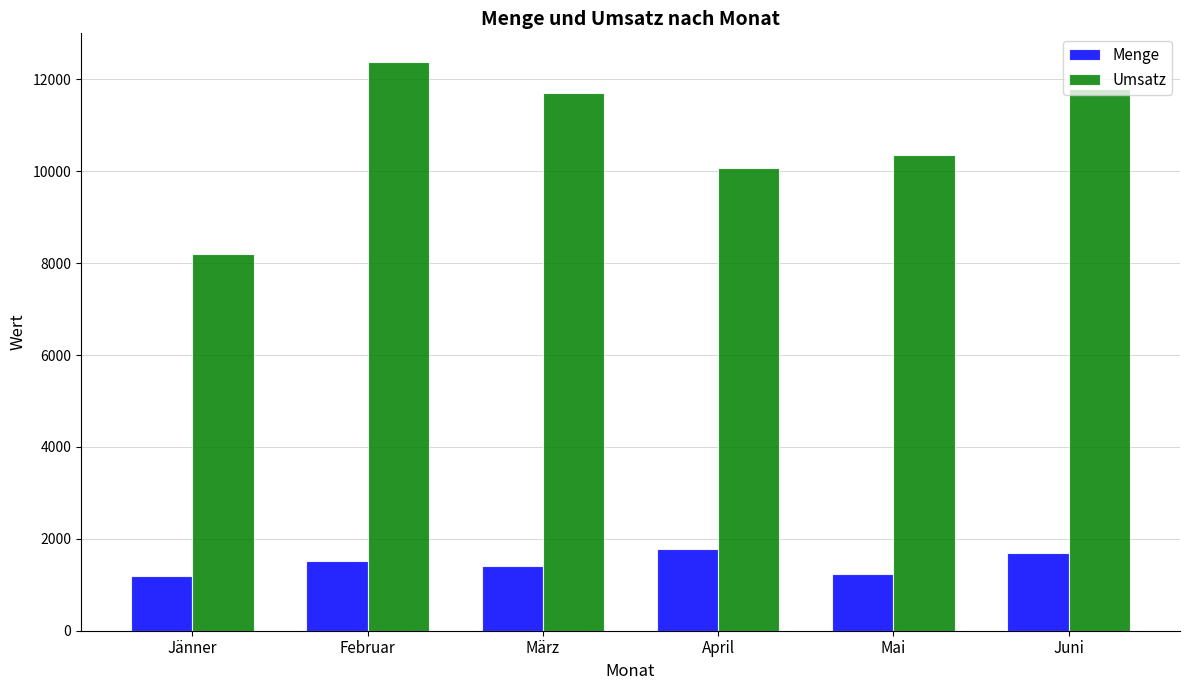

What is the difference between the second highest and second lowest values in the Umsatz series?

1735